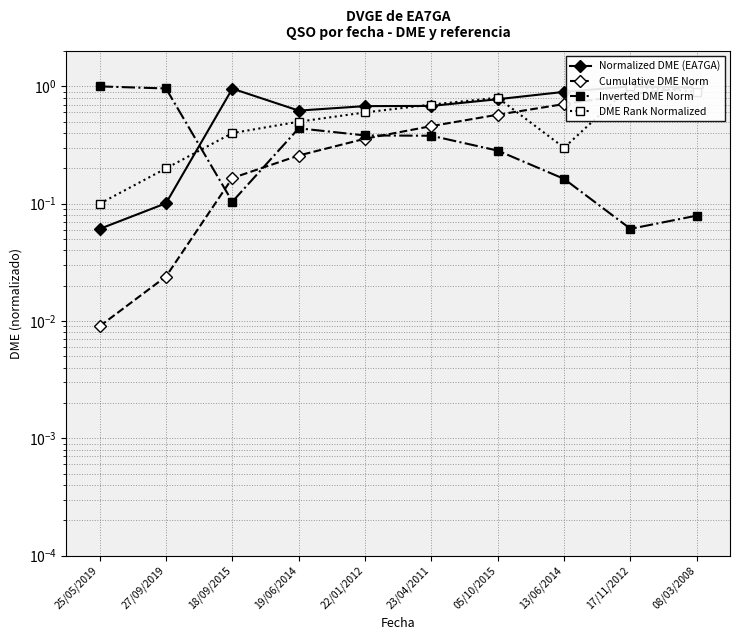

Is it true that DME Rank Normalized equals 0.3 at 13/06/2014?

True